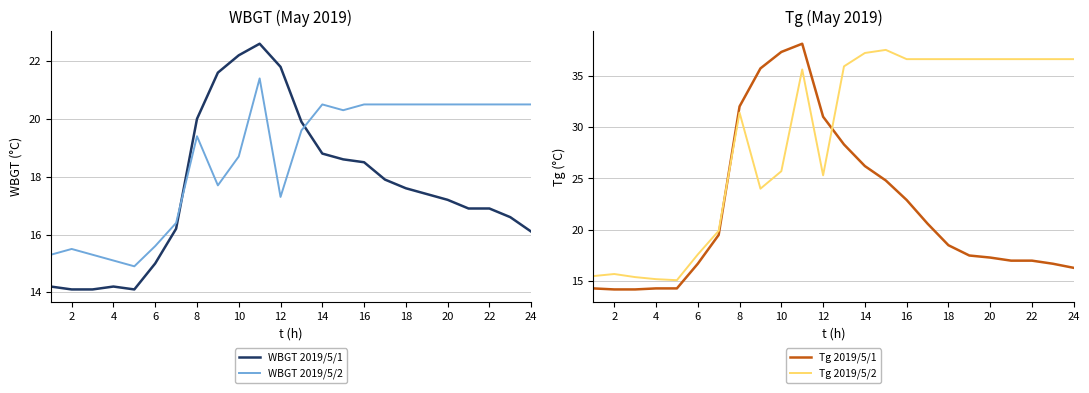

What is the difference between the maximum and minimum values in the Tg 2019/5/1 series?

23.9